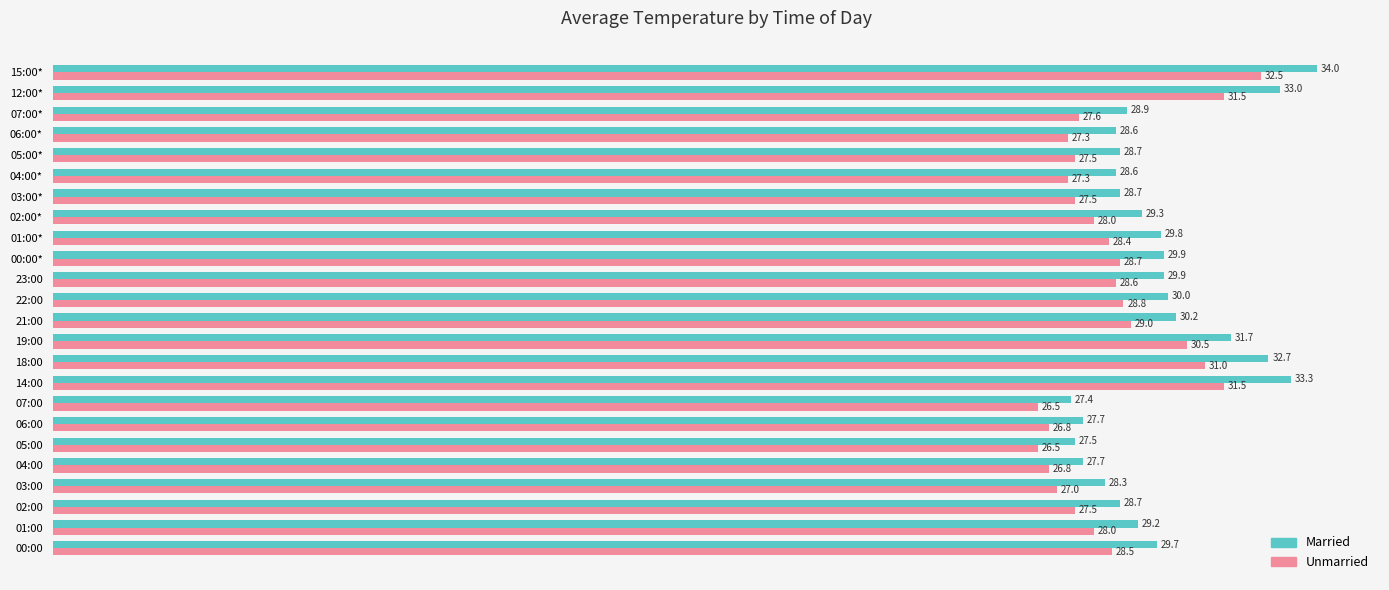

What is the difference between the second highest and minimum values in the Married series?

5.9